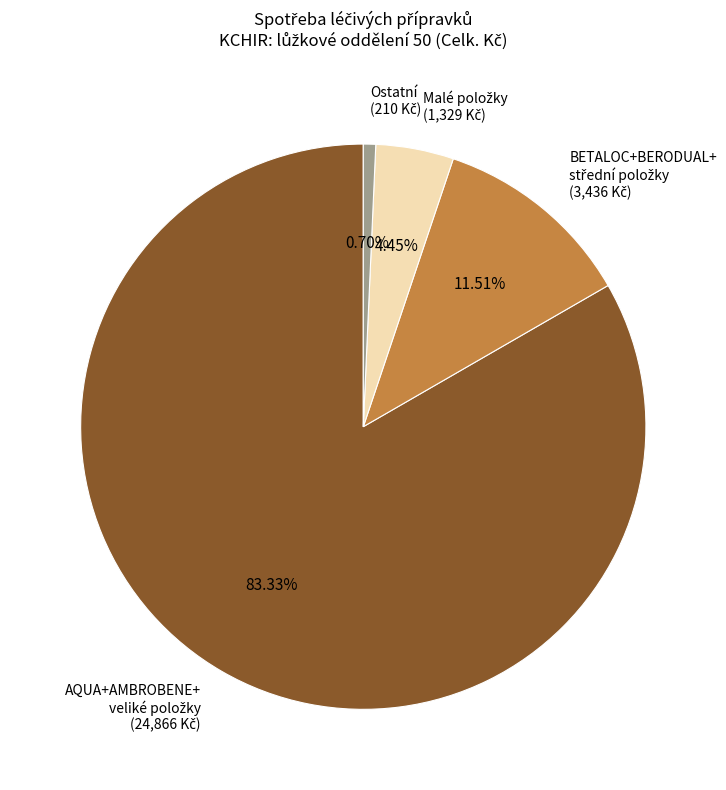

Is there a majority slice in this chart?

Yes